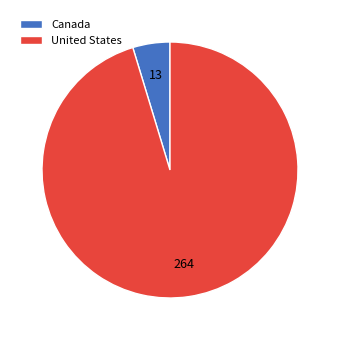

Which category has the biggest portion of the pie?

United States